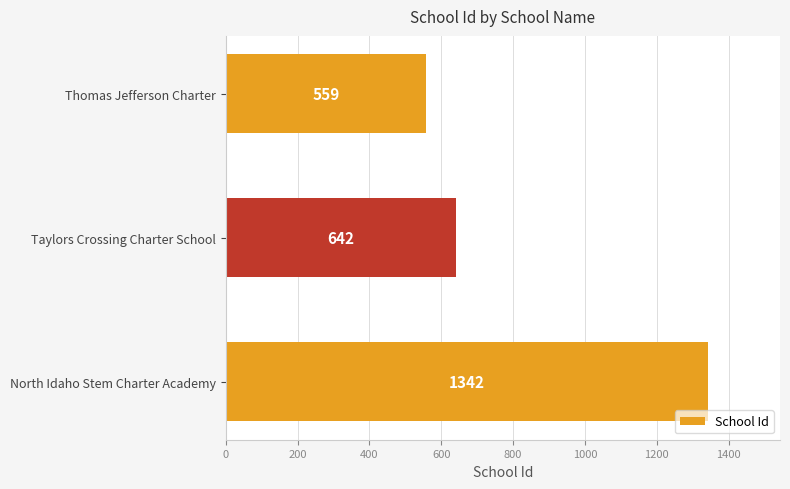

Reading bottom to top, transcribe all the data shown in this chart.

1342	642	559